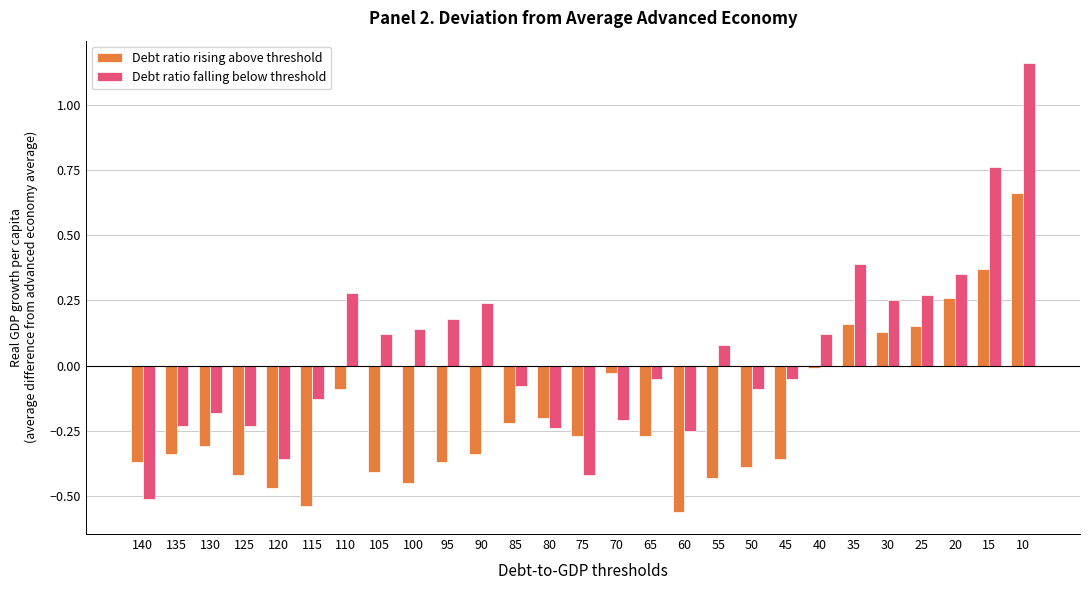

What is the difference between the maximum and minimum values in the Debt ratio falling below threshold series?

1.7